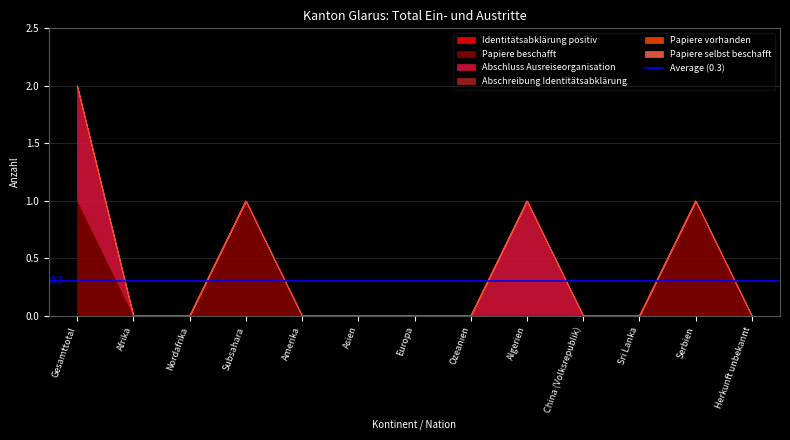

What is the maximum value for Abschluss Ausreiseorganisation?

1